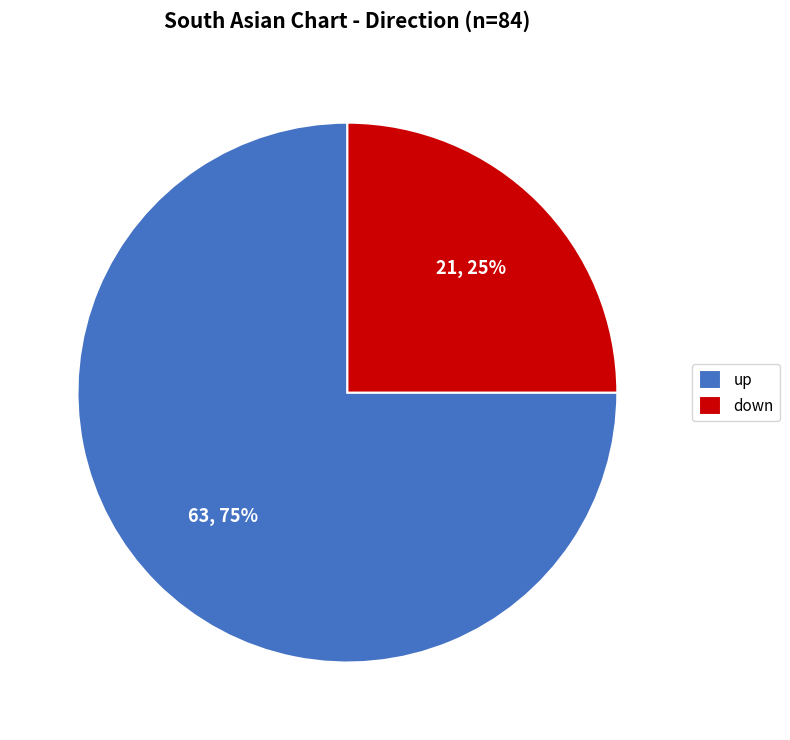

How many slices are in this pie chart?

2